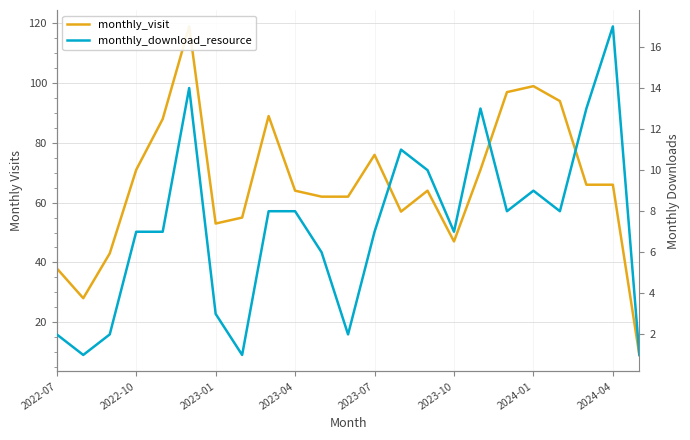

Is this an area chart (filled region under the line)?

No